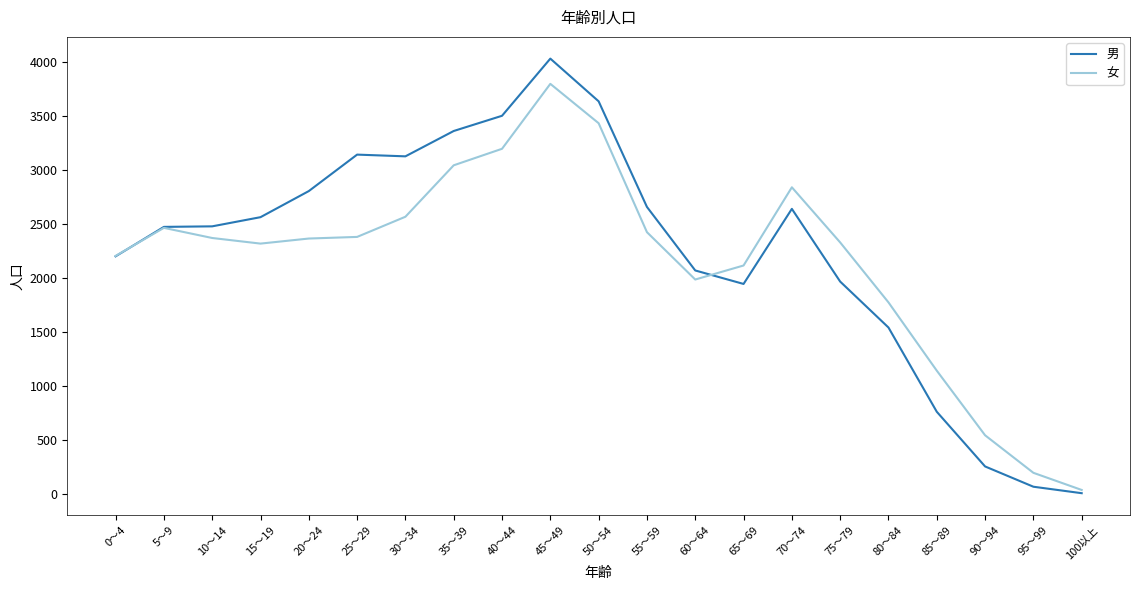

The 男 series shows 251 at 90～94. True or false?

True